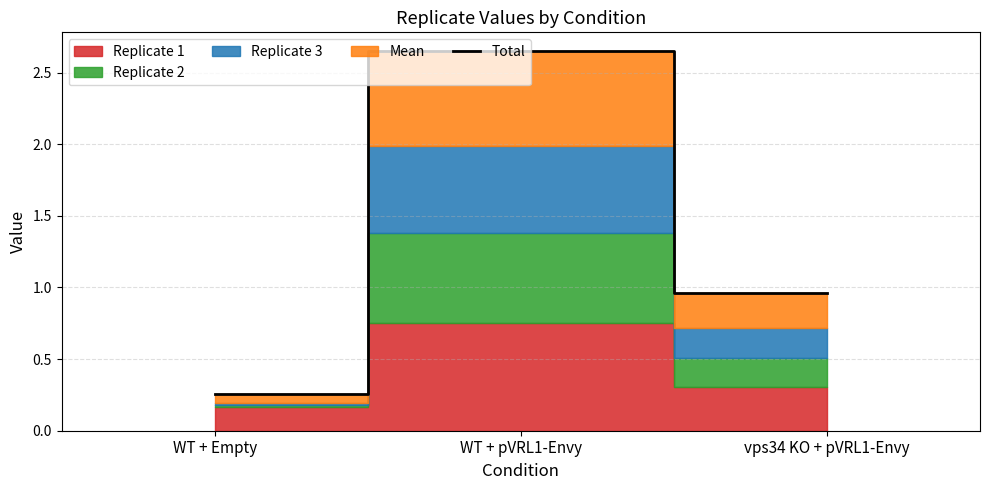

Which category has the highest value in the Total series?

WT + pVRL1-Envy